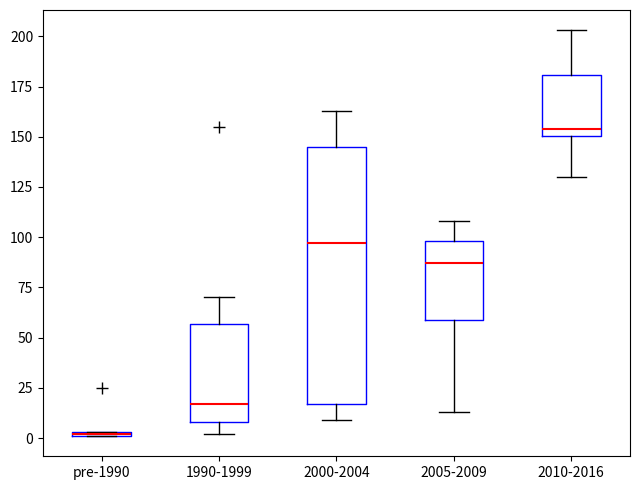

Where does the lower whisker of the box for 2005-2009 end on the y-axis? The values are not printed on the chart, so give them approximately, as read against the axis.

15